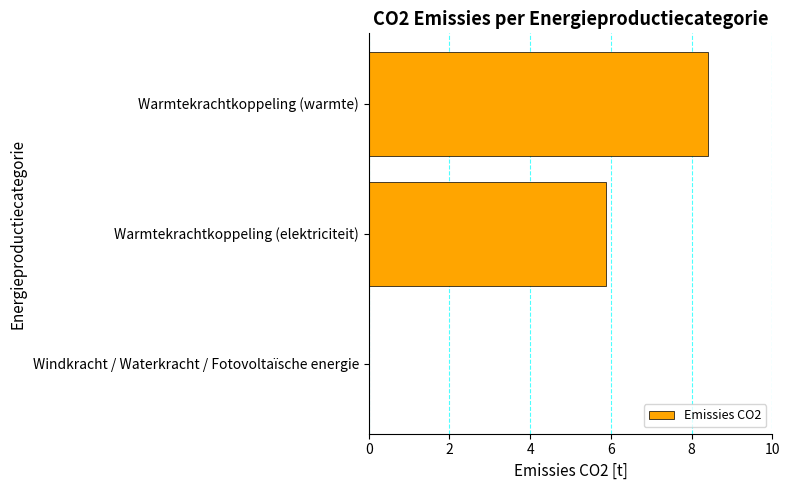

Is it true that the value at Warmtekrachtkoppeling (warmte) is 8.4?

True